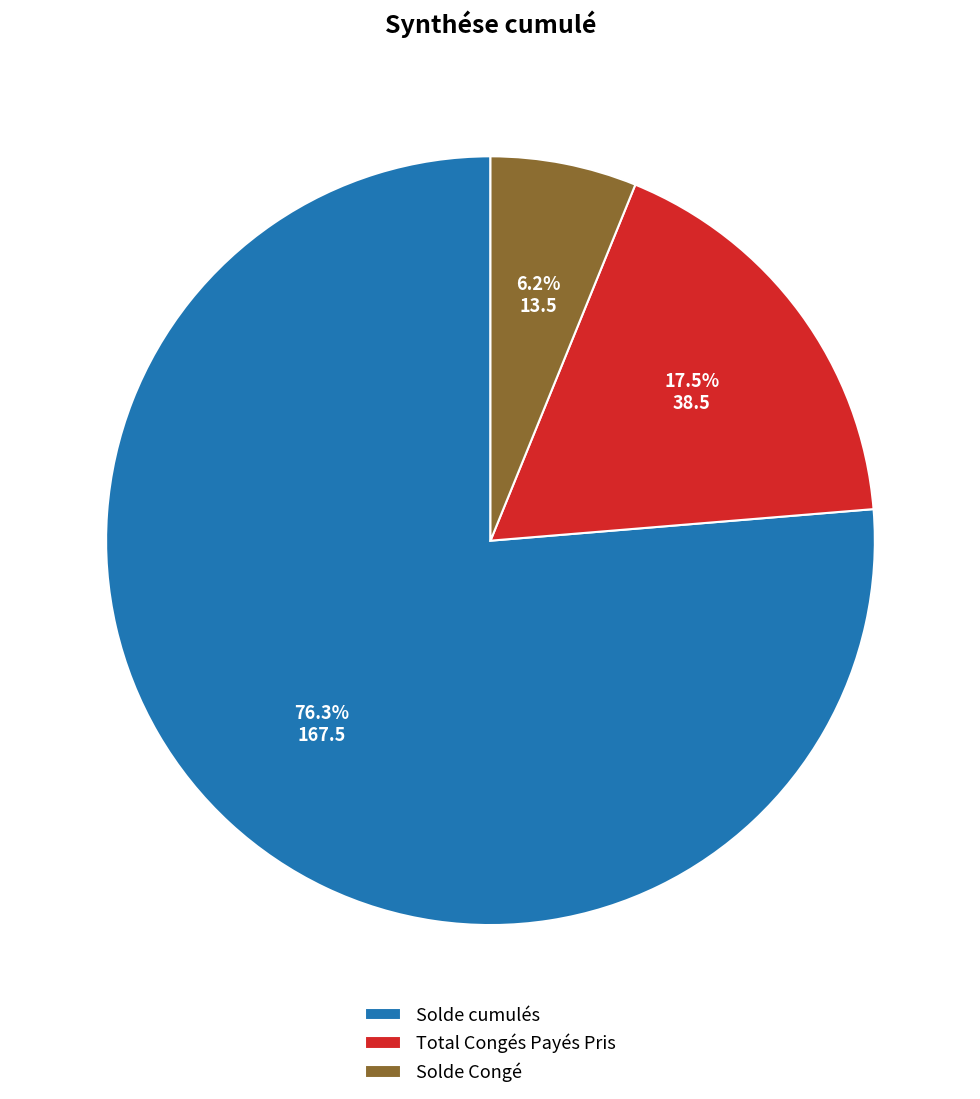

What is the smallest slice in the pie chart?

Solde Congé